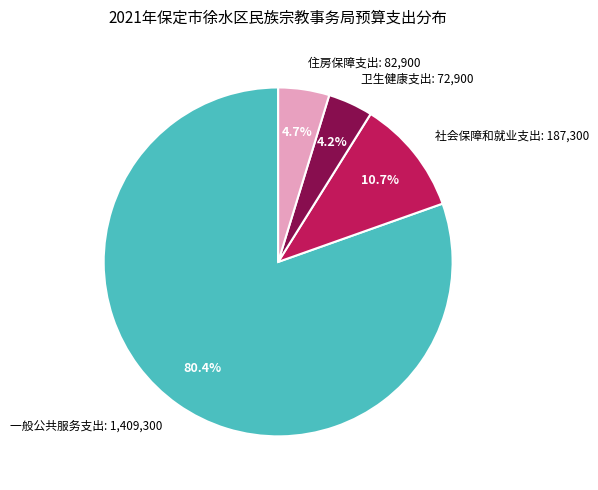

What is the total percentage of 社会保障和就业支出 and 住房保障支出?

15.4%